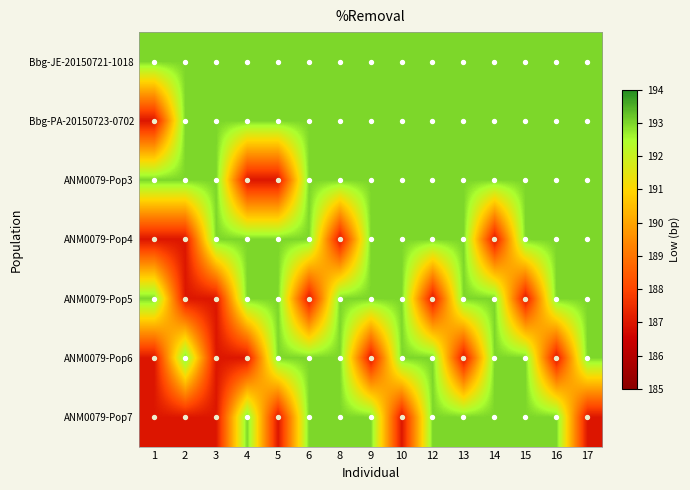

Reading left to right, list all the values displayed in this chart.

Bbg-JE-20150721-1018: 1=193	2=193	3=193	4=193	5=193	6=193	8=193	9=193	10=193	12=193	13=193	14=193	15=193	16=193	17=193
Bbg-PA-20150723-0702: 1=187	2=193	3=193	4=193	5=193	6=193	8=193	9=193	10=193	12=193	13=193	14=193	15=193	16=193	17=193
ANM0079-Pop3: 1=193	2=193	3=193	4=187	5=187	6=193	8=193	9=193	10=193	12=193	13=193	14=193	15=193	16=193	17=193
ANM0079-Pop4: 1=187	2=187	3=193	4=193	5=193	6=193	8=187	9=193	10=193	12=193	13=193	14=187	15=193	16=193	17=193
ANM0079-Pop5: 1=193	2=187	3=187	4=193	5=193	6=187	8=193	9=193	10=193	12=187	13=193	14=193	15=187	16=193	17=193
ANM0079-Pop6: 1=187	2=193	3=187	4=187	5=193	6=193	8=193	9=187	10=193	12=193	13=187	14=193	15=193	16=187	17=193
ANM0079-Pop7: 1=187	2=187	3=187	4=193	5=187	6=193	8=193	9=193	10=187	12=193	13=193	14=193	15=193	16=193	17=187